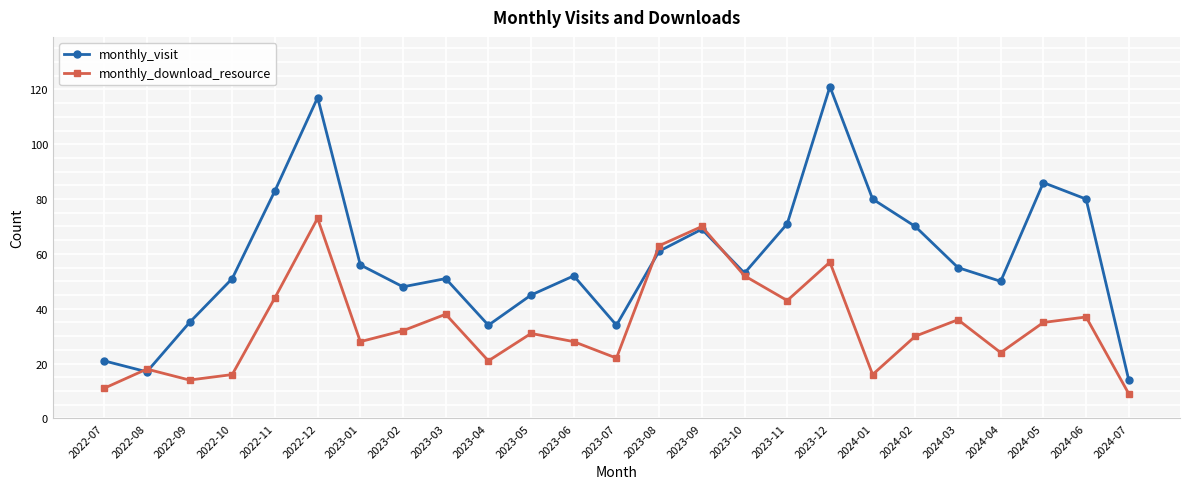

True or false: monthly_visit has a value of 121 at 2023-12.

True